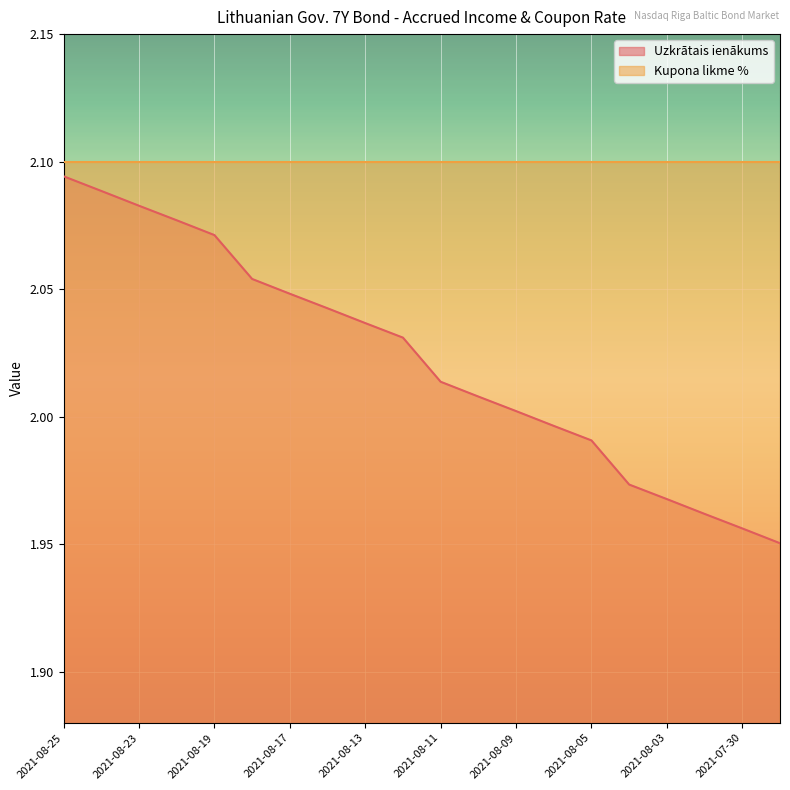

What is the label of the 5th point from the right?

2021-08-04